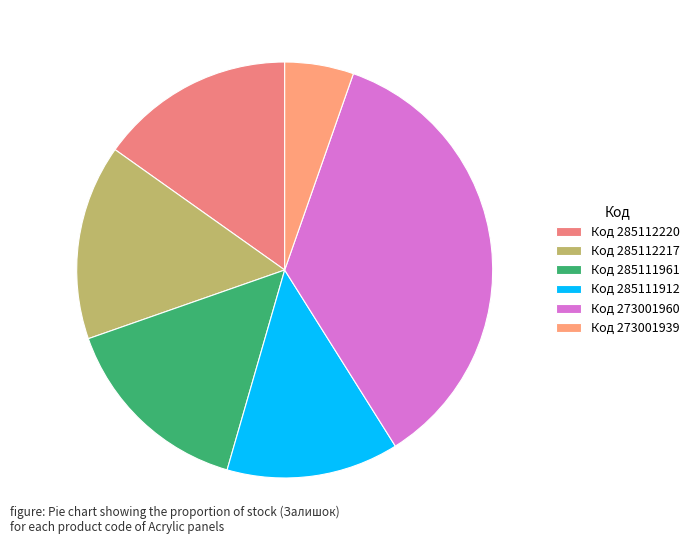

Which category has the smallest portion of the pie?

Код 273001939